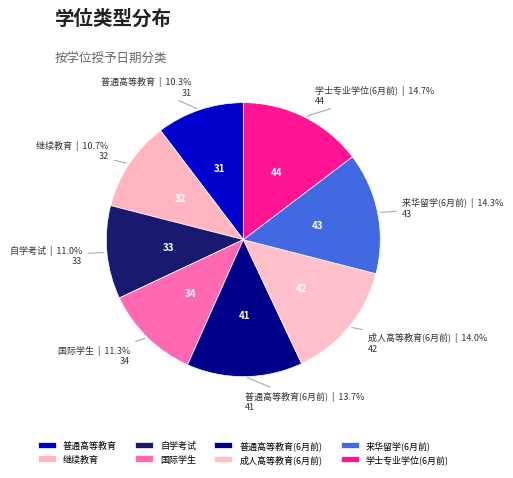

To the nearest percent, what is the average slice percentage?

12%